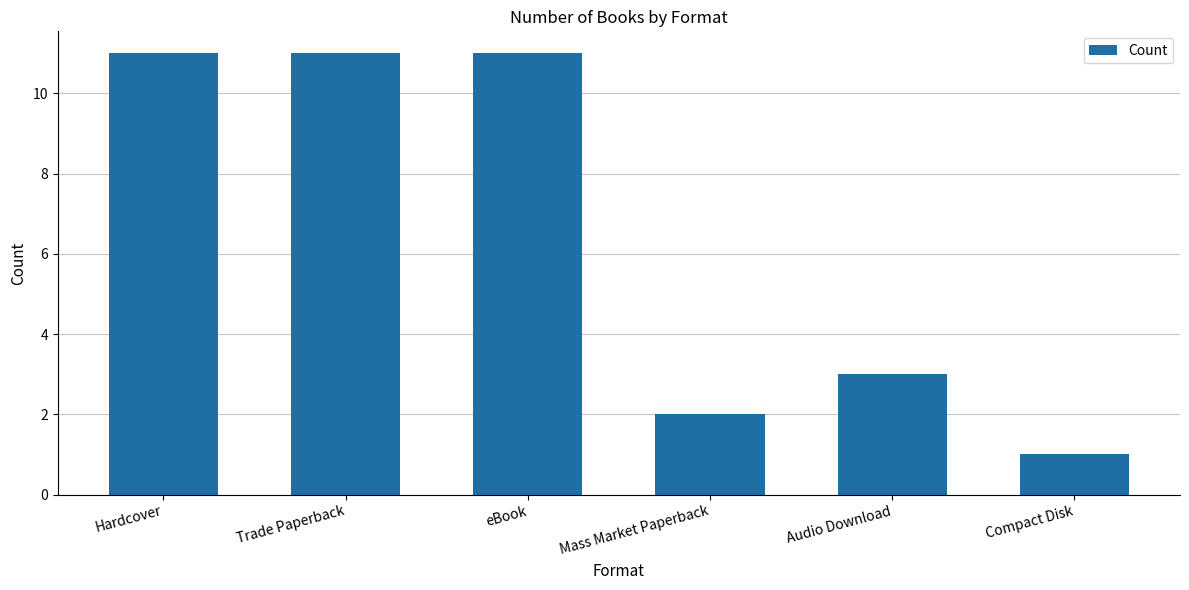

How many categories are shown in the chart?

6